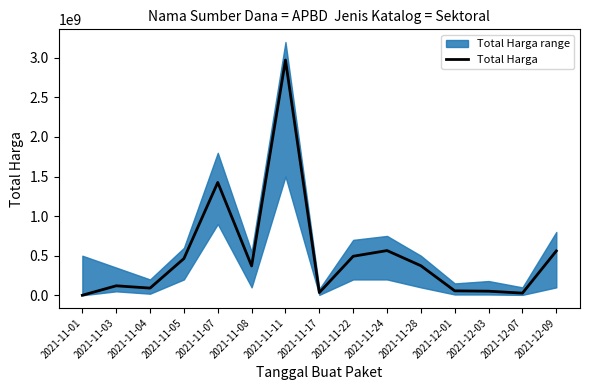

What is the label of the 2nd point from the right?

2021-12-07